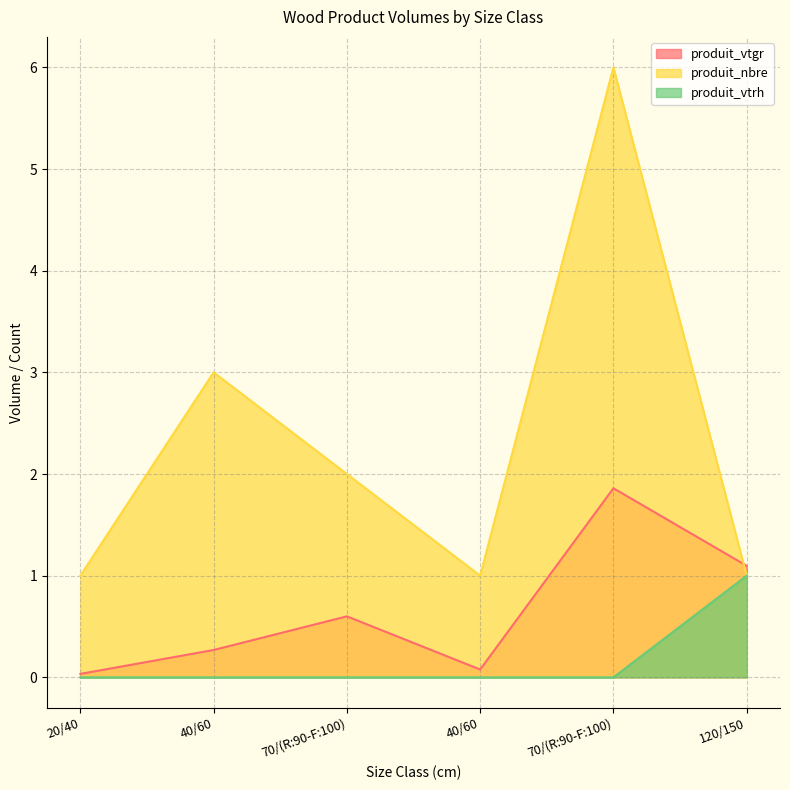

Between 40/60 and 40/60, which series saw the biggest shift?

produit_nbre